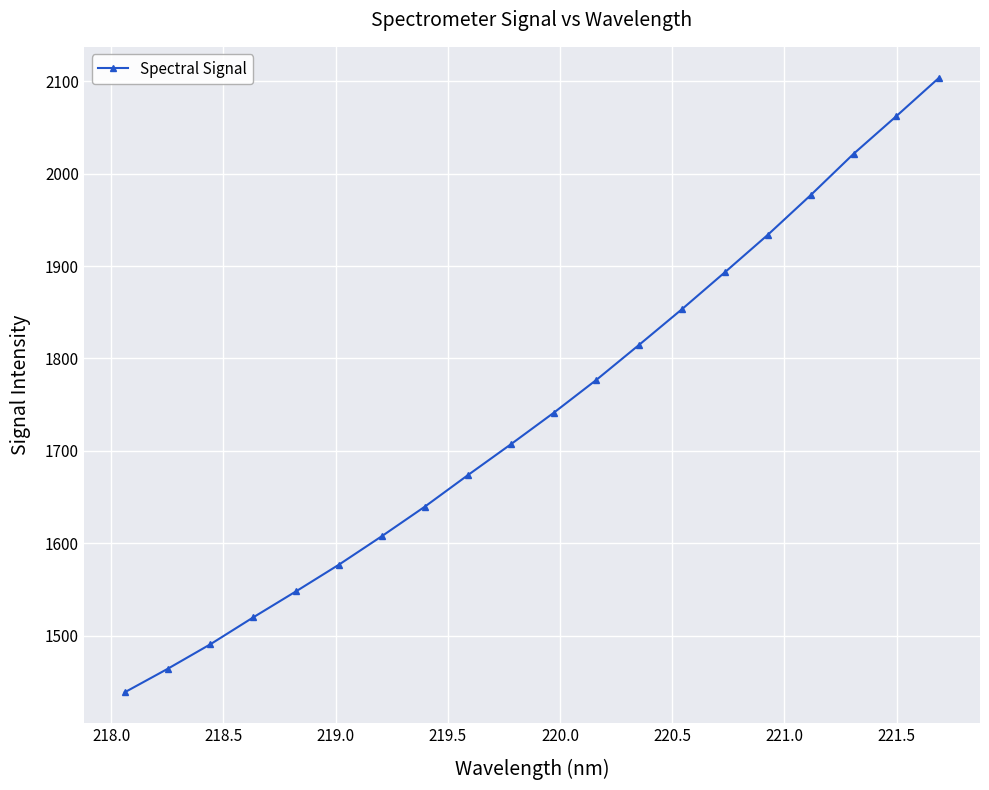

What is the difference between the second highest and second lowest values?

598.5